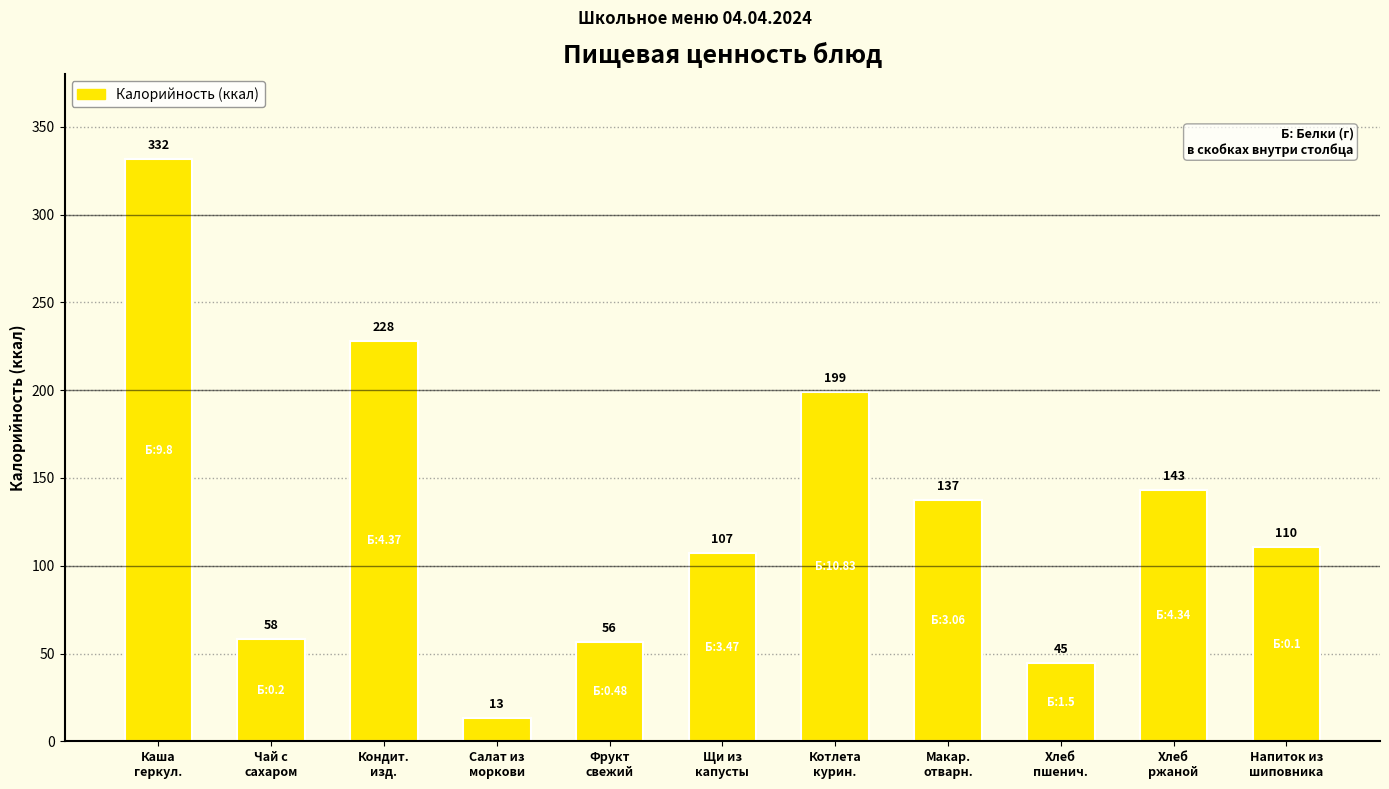

What is the smallest value displayed?

13.2